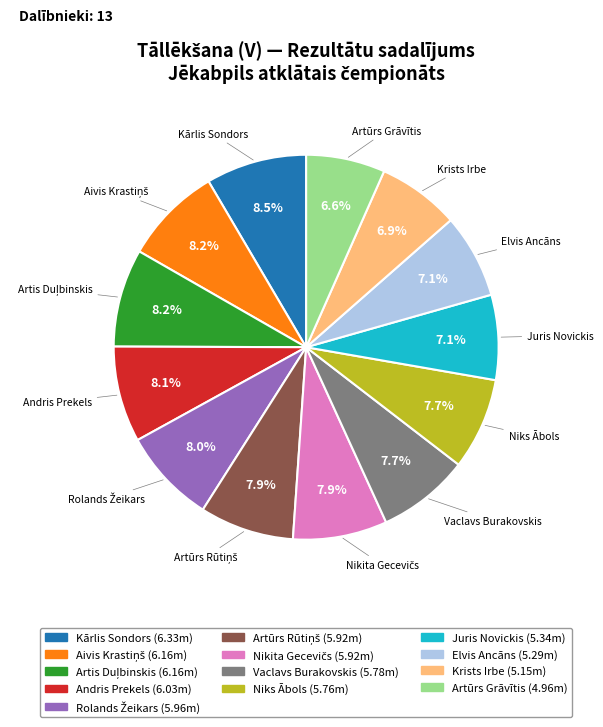

Approximately how many times larger is the value at Artūrs Grāvītis compared to Krists Irbe?

1.0